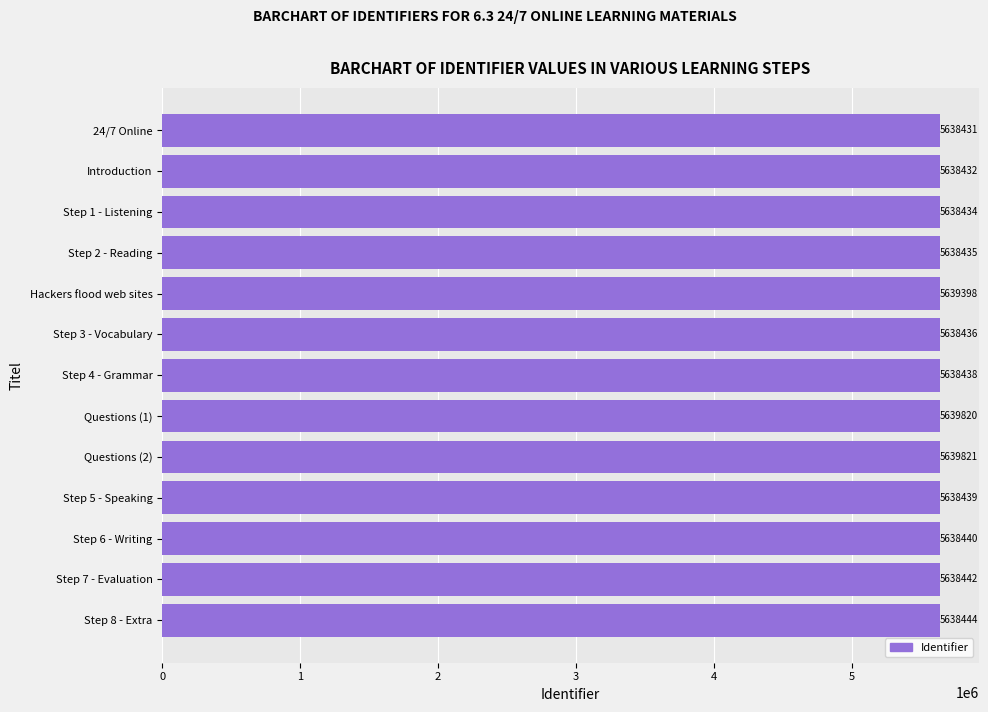

At which label is the value closest to 5639126?

Hackers flood web sites